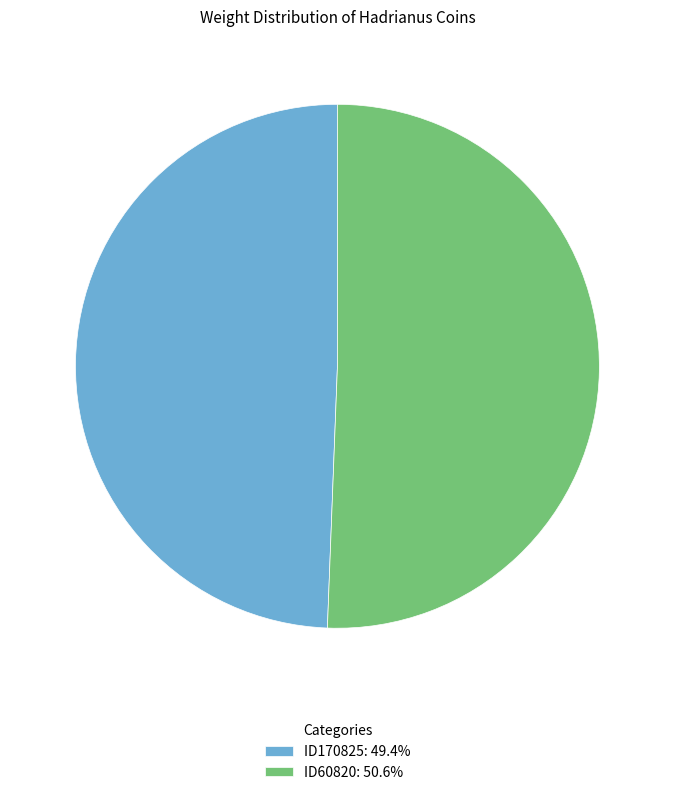

Is there a majority slice in this chart?

Yes